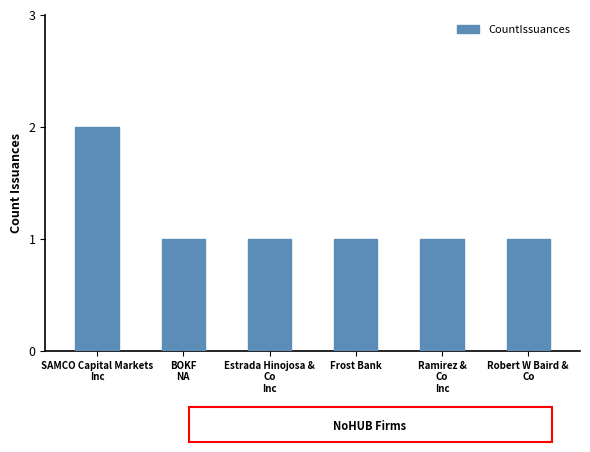

Is it true that the value at Robert W Baird &
Co is 1?

True